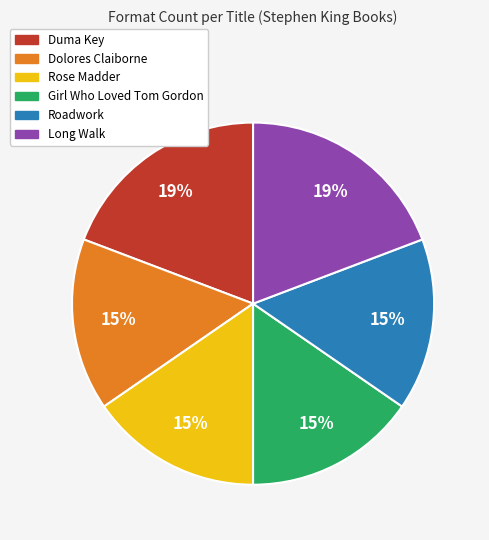

To the nearest percent, what is the average slice percentage?

17%